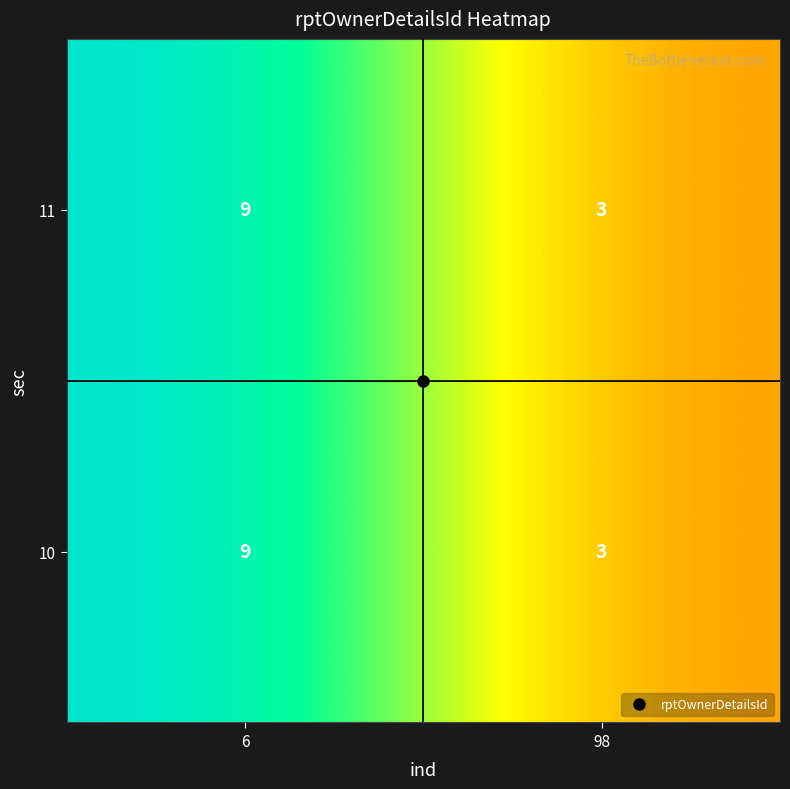

Read the 10 value at 98.

3